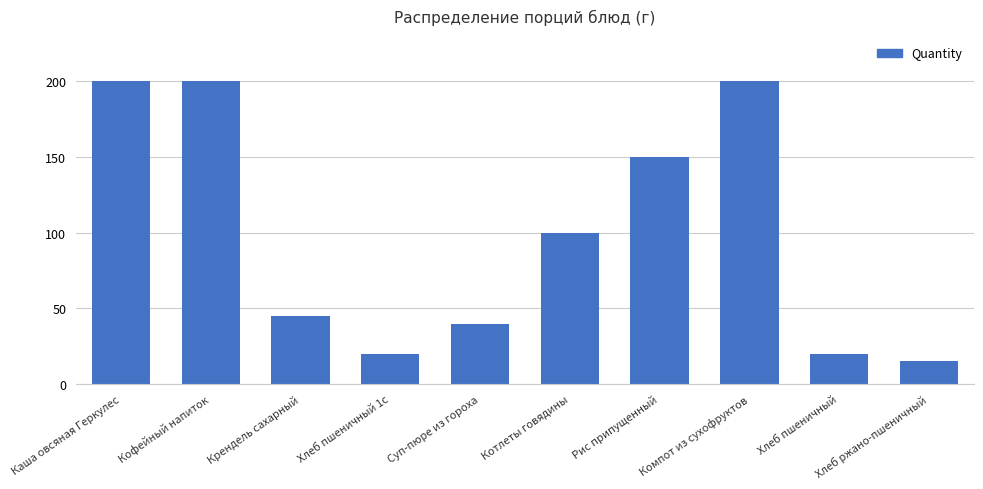

What is the label of the 2nd bar from the left?

Кофейный напиток